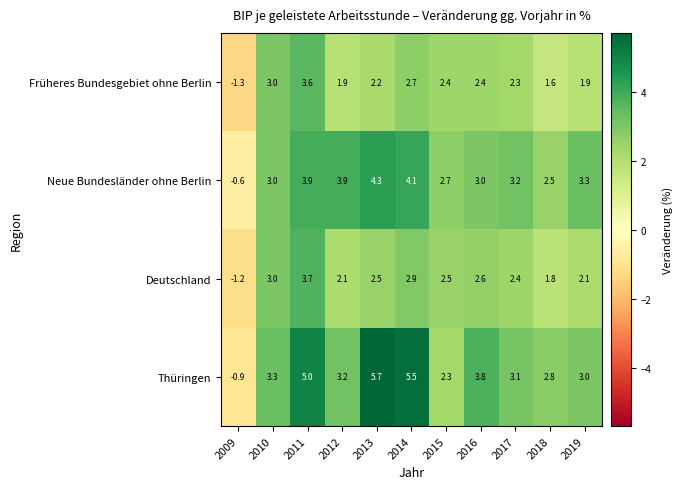

The value of Früheres Bundesgebiet ohne Berlin at 2011 is 3.6. True or false?

True